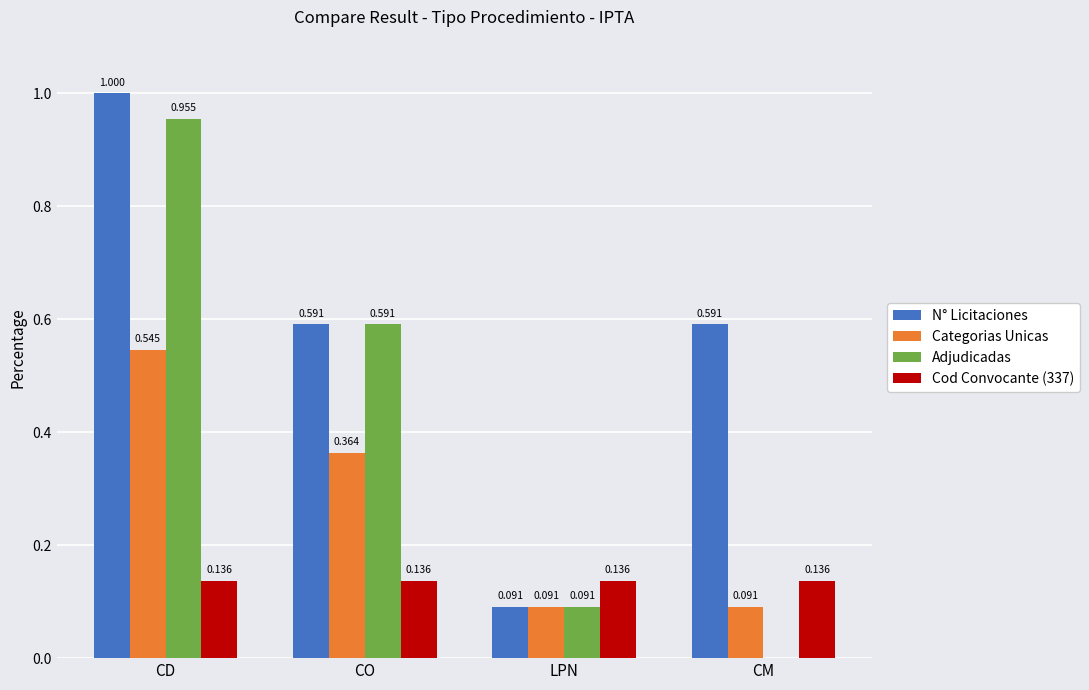

At which category is the sum across all series the highest?

CD